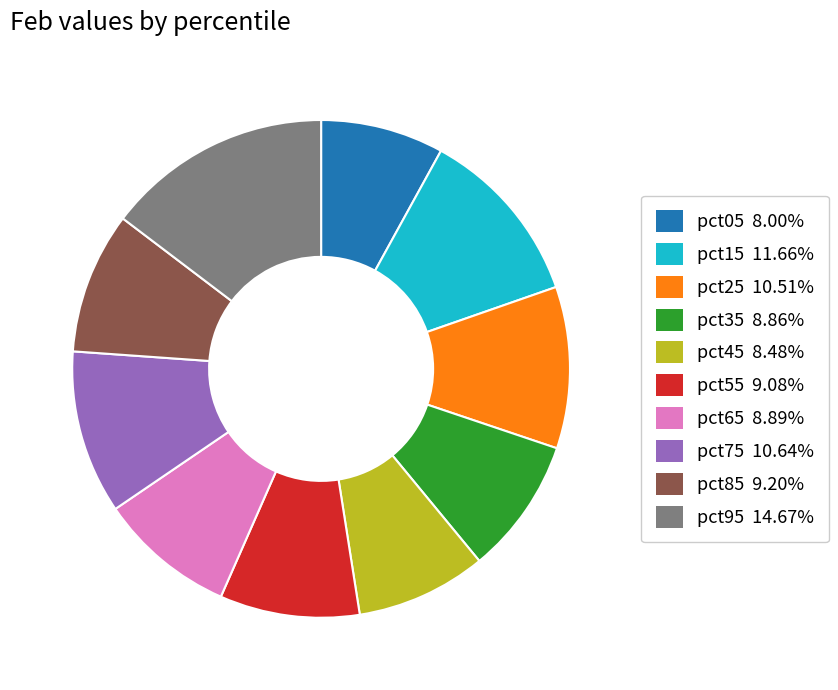

Between pct75 and pct45, which is larger?

pct75